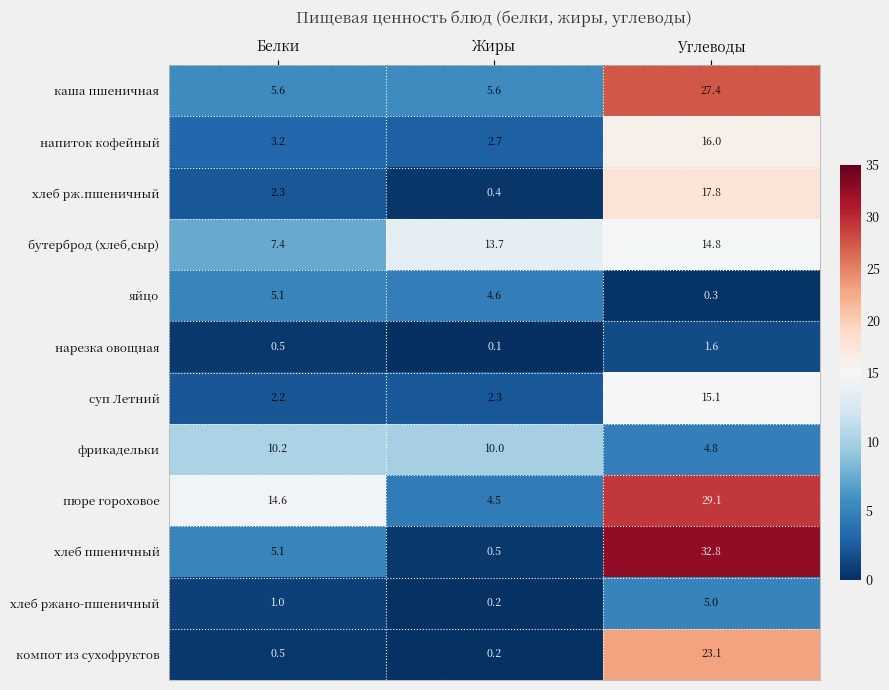

Count the number of categories in the chart.

3